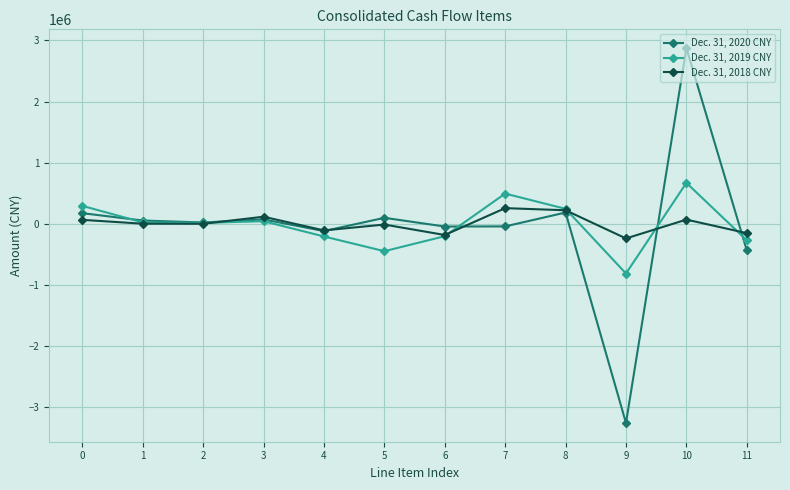

What is the spread (max minus min) of values at 5?

545755